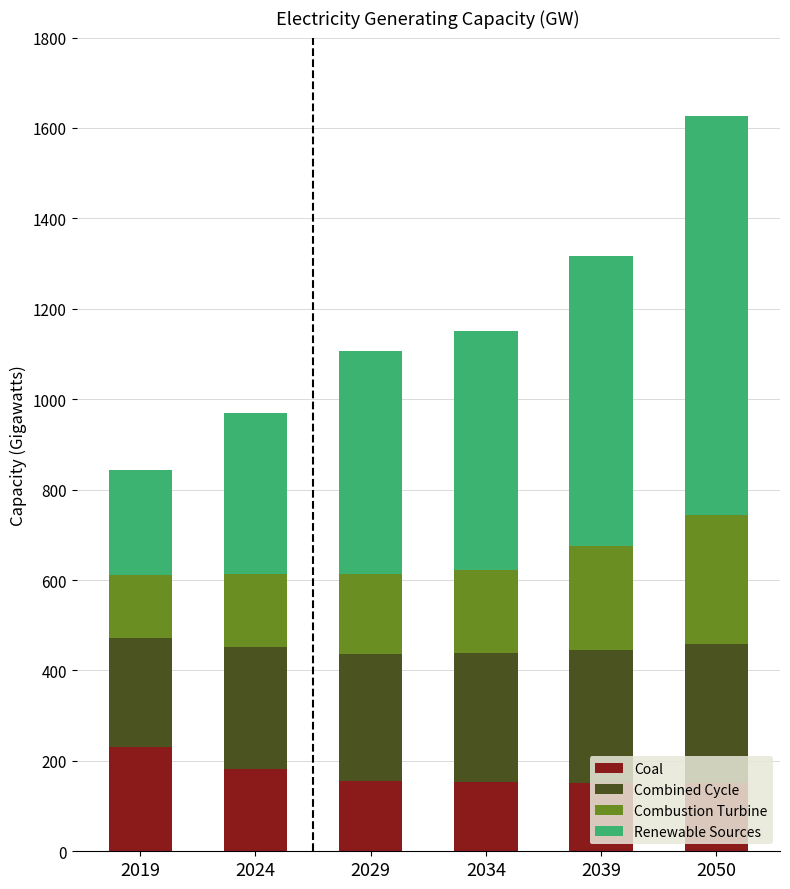

How many bars are there in total?

6